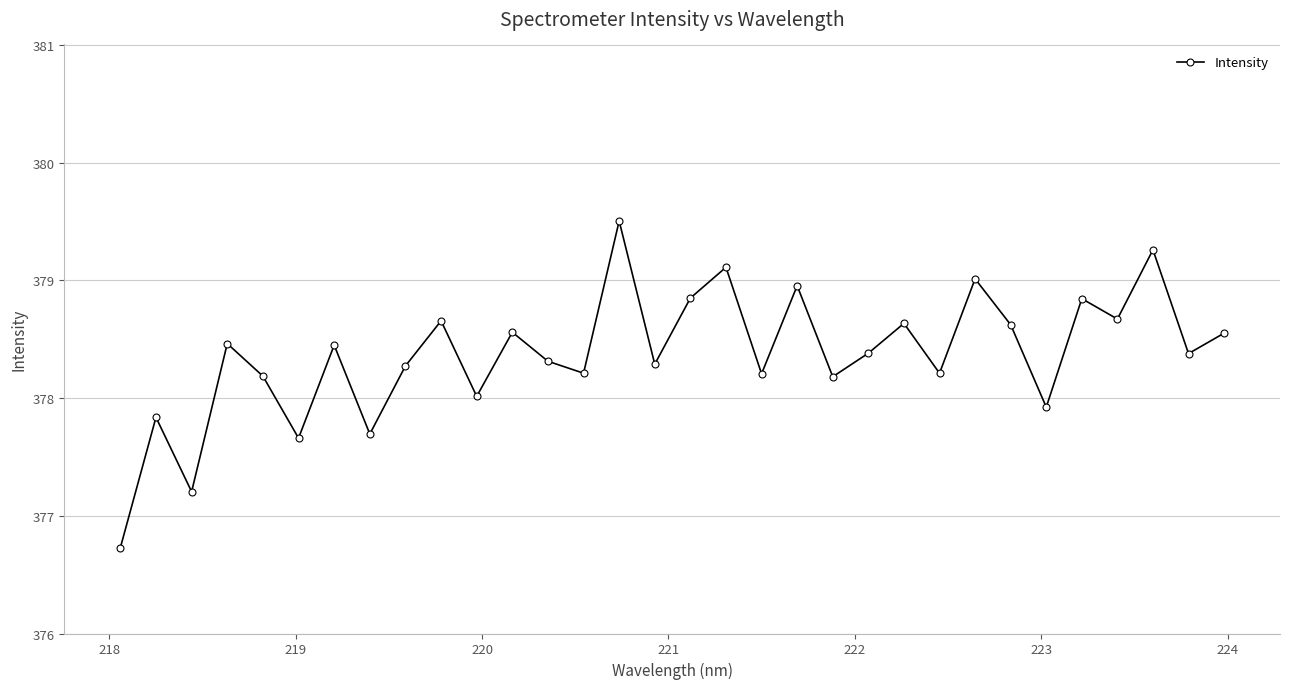

What is the sum of all values?

12107.8